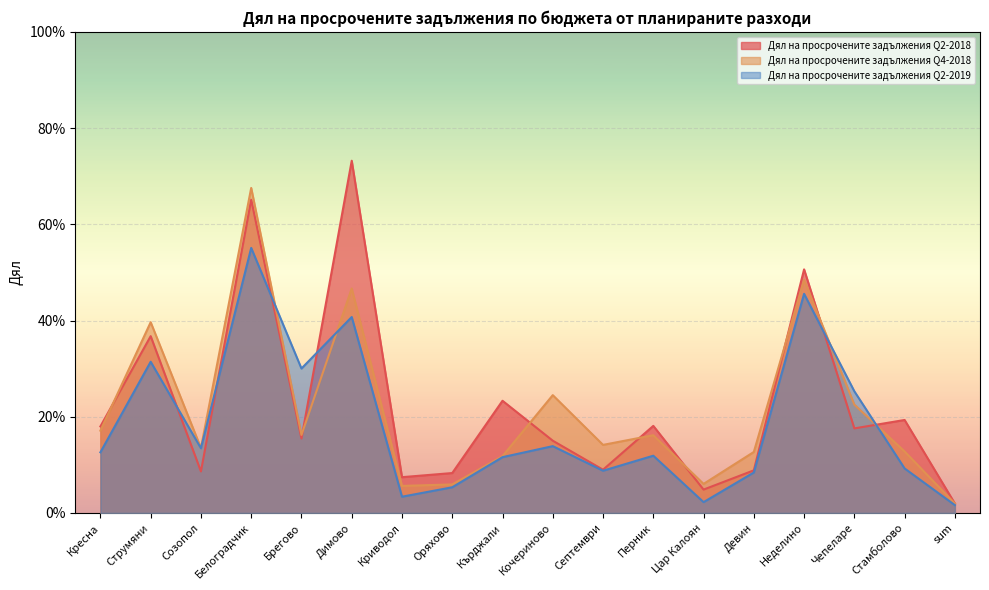

What is the sum of all Дял на просрочените задължения Q2-2019 values?

3.3